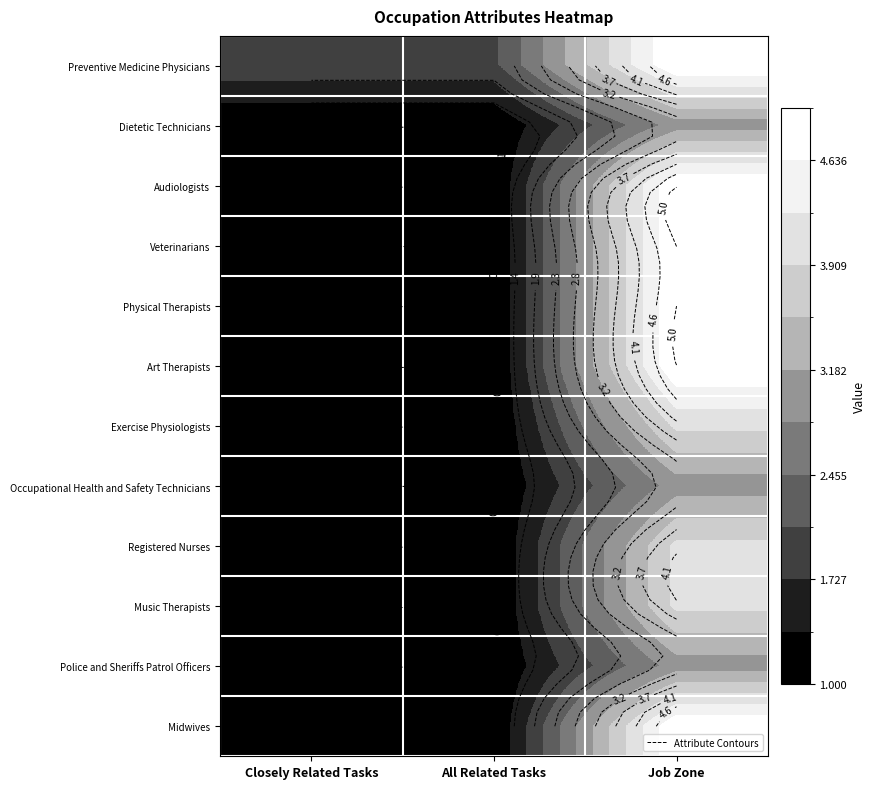

What is the maximum value for Dietetic Technicians?

3